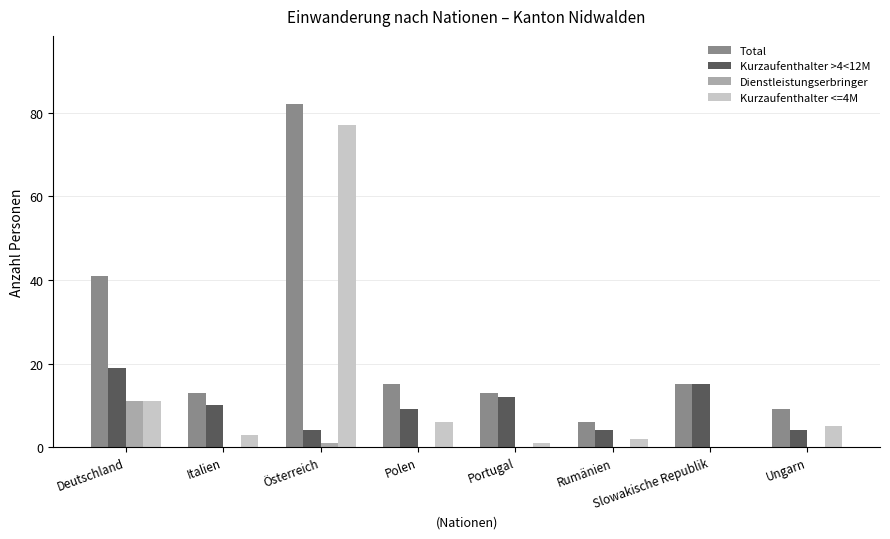

What is the greatest value displayed?

82